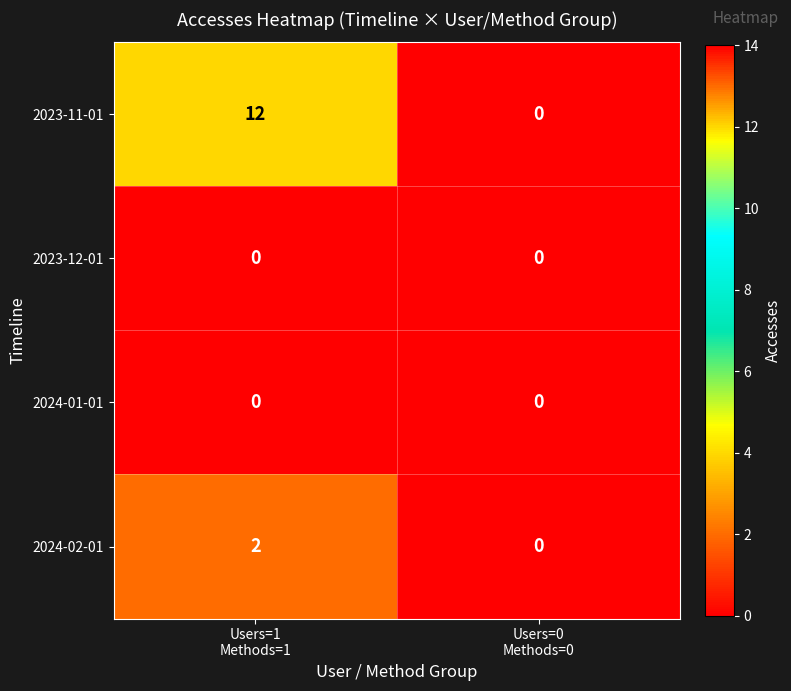

What is the greatest value displayed?

12